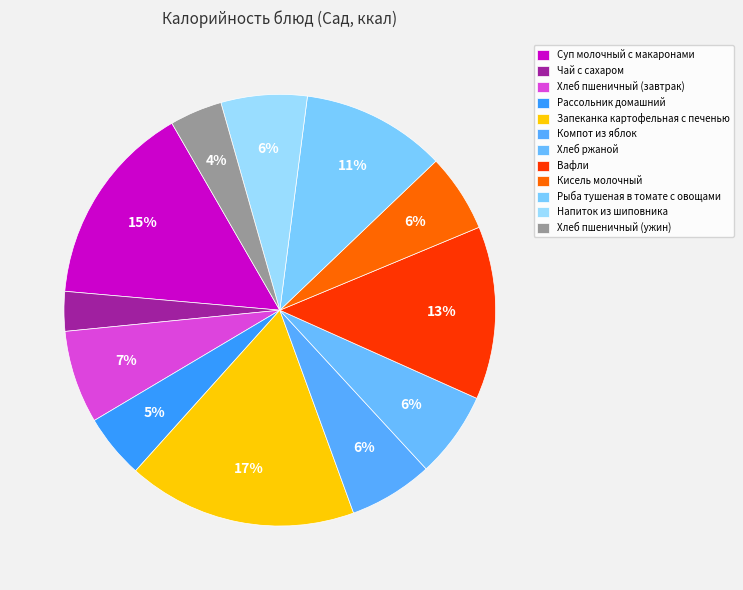

How much of the chart is everything except Хлеб пшеничный (ужин)?

96.1%